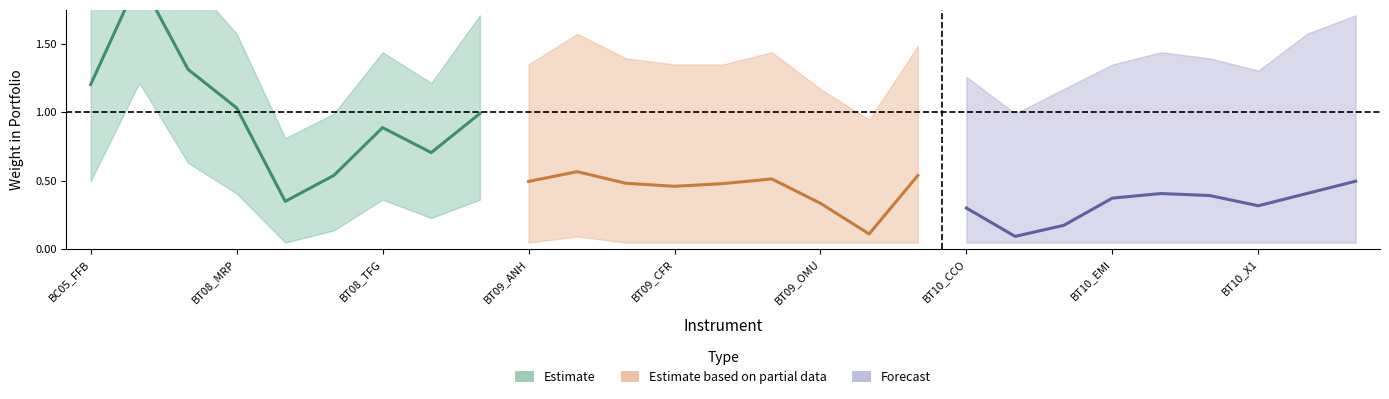

What is the sum of the Forecast values at BC05_FFB and BT09_OMU?

0.7